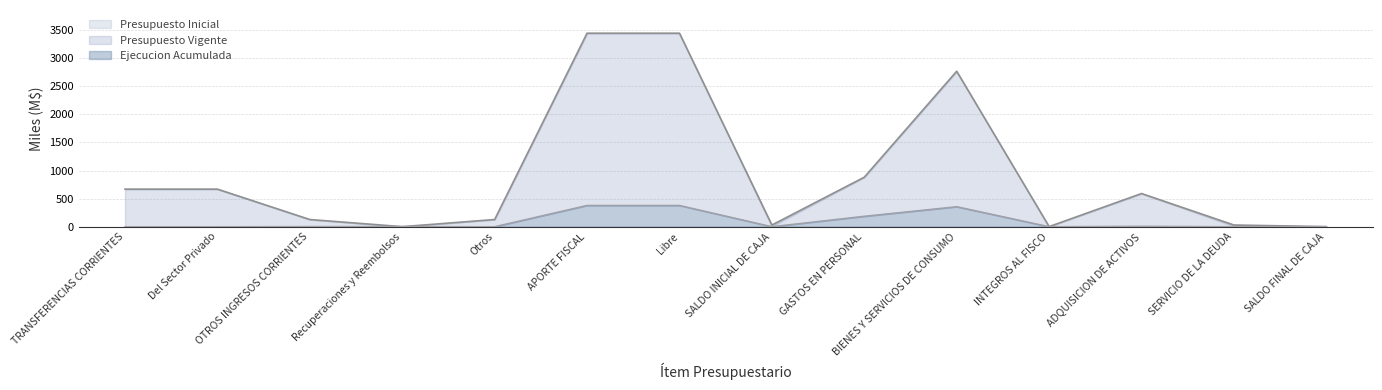

At which label does Ejecucion Acumulada first exceed 2?

OTROS INGRESOS CORRIENTES